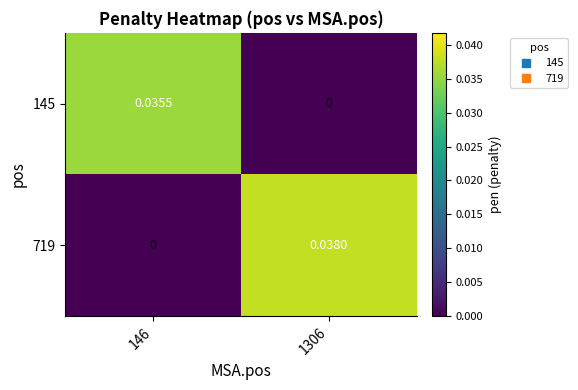

Is the value of 719 at 146 greater than the value of 145 at 146?

No